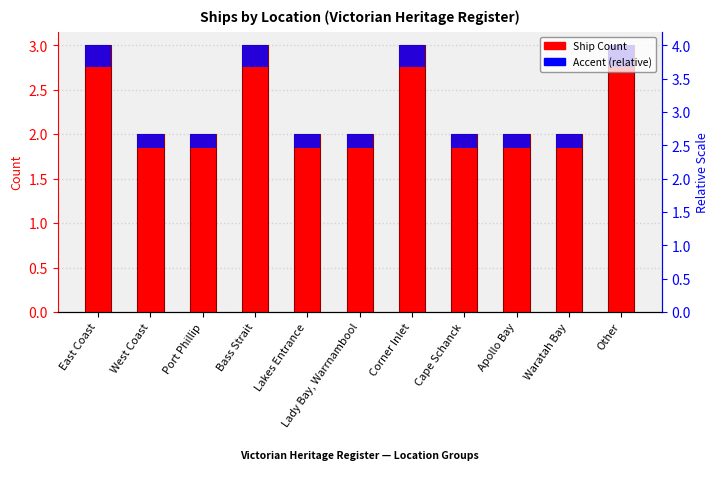

What is the smallest value displayed?

0.2